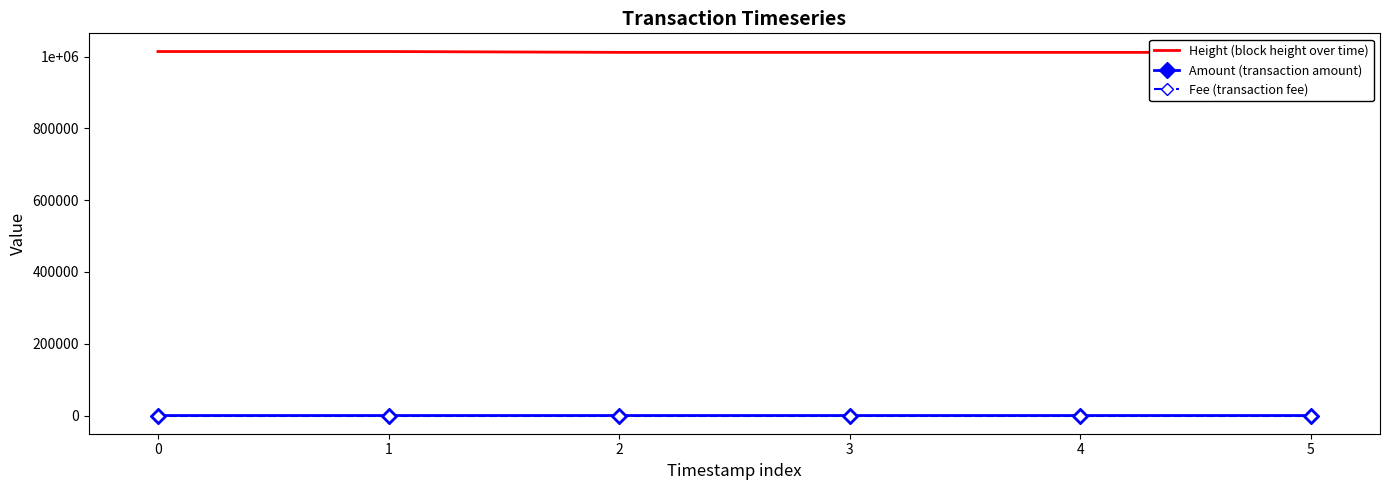

What is the maximum value shown in the chart?

1013984.0